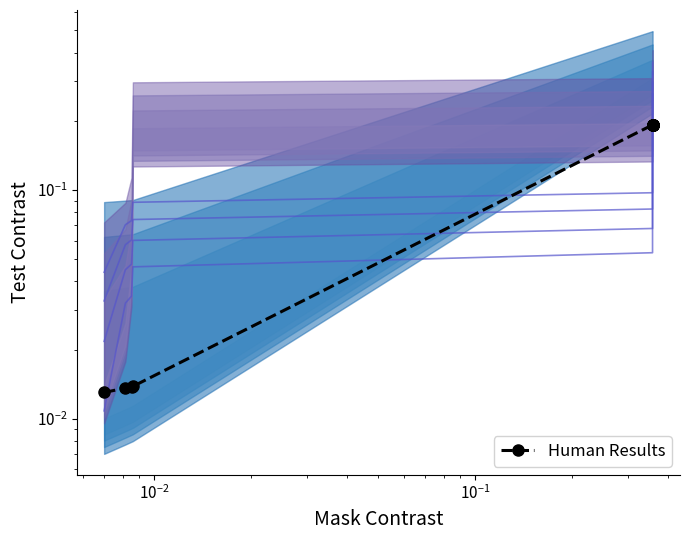

True or false: Human Results and Band_2_line_0 cross at least once.

True